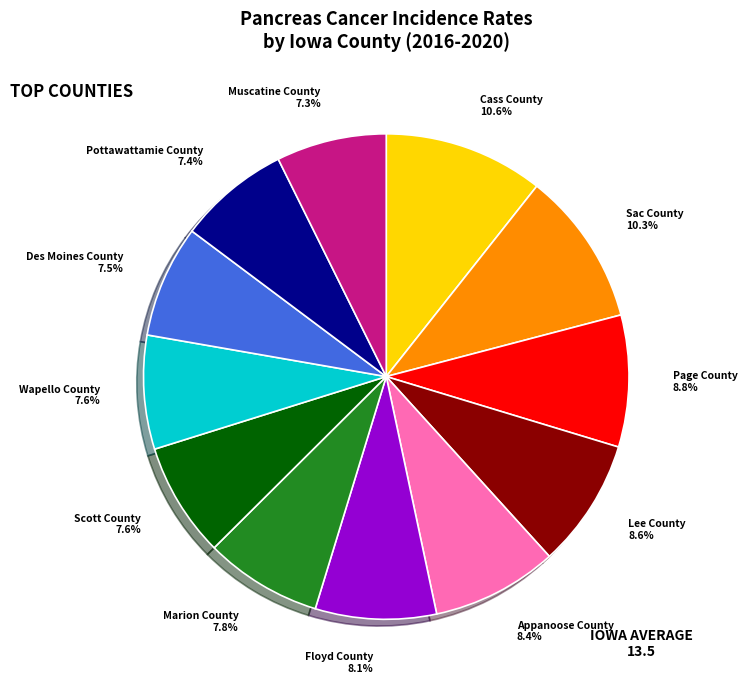

To the nearest percent, what portion does Wapello County represent?

8%